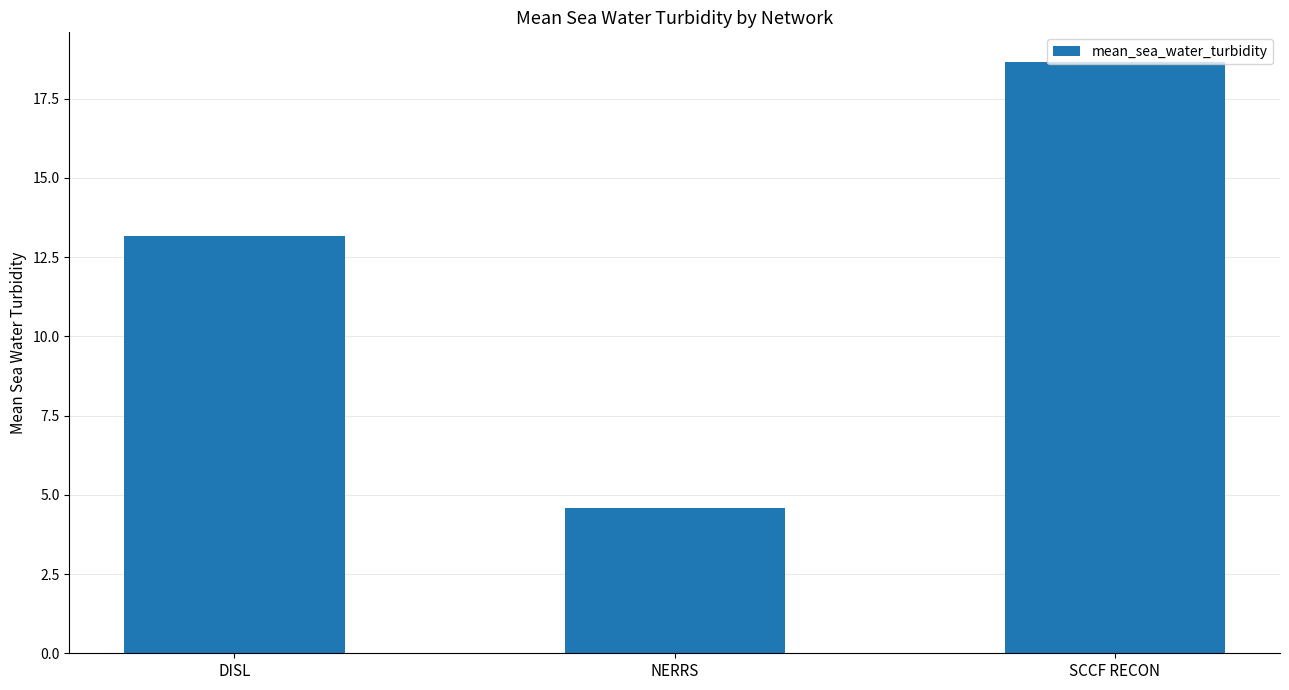

What is the label of the 3rd bar from the left?

SCCF RECON